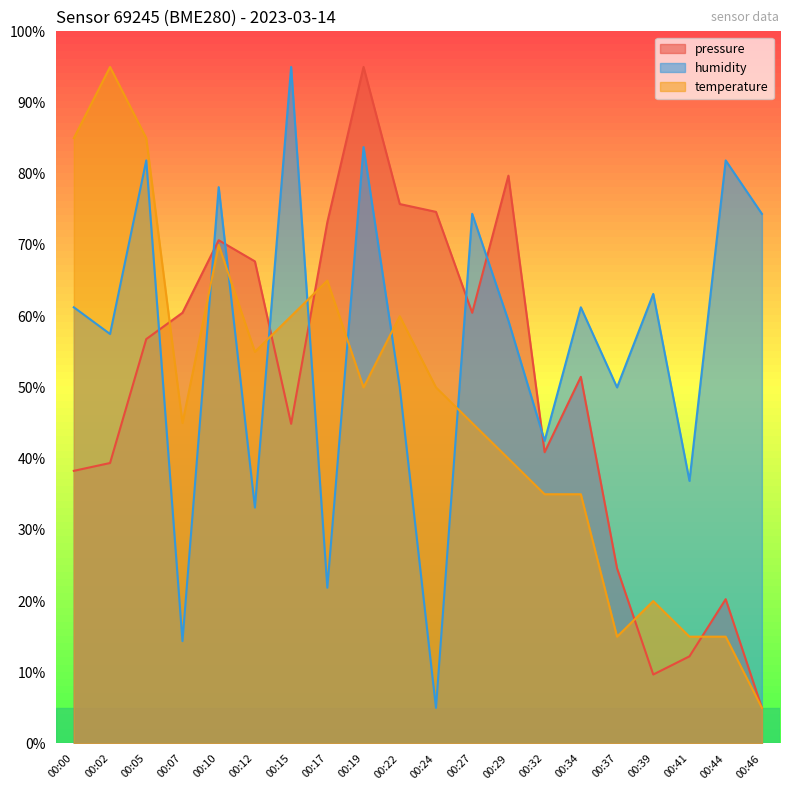

How many values in the humidity series exceed 61?

10